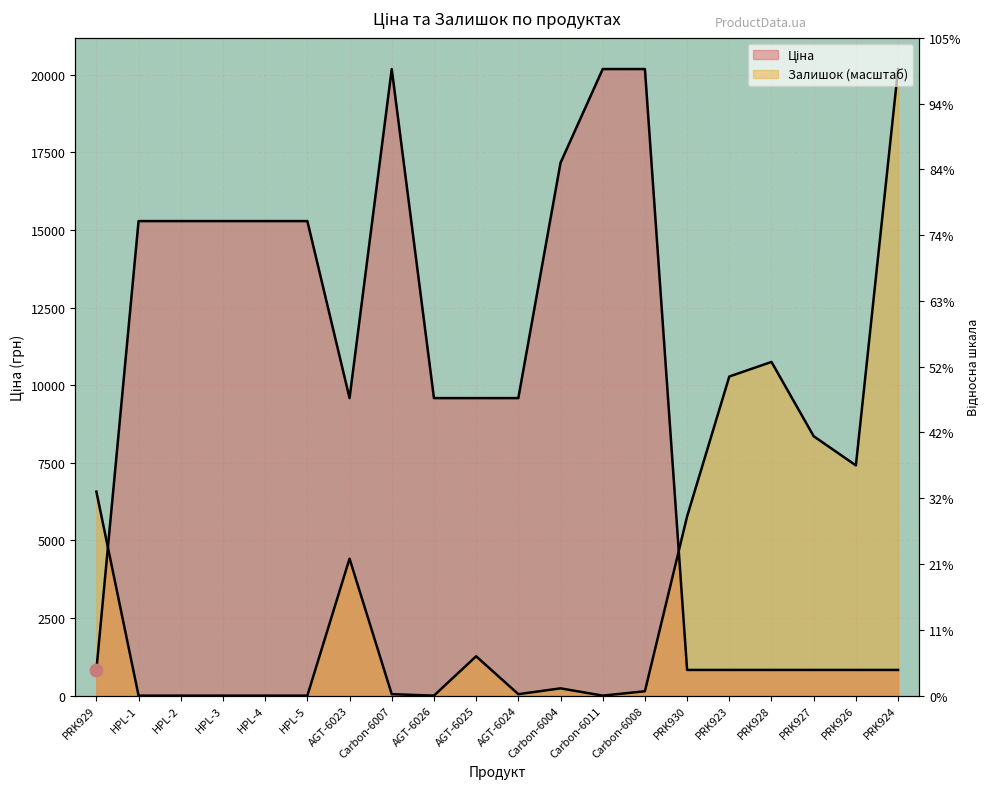

Which series reaches the minimum Y coordinate?

Залишок